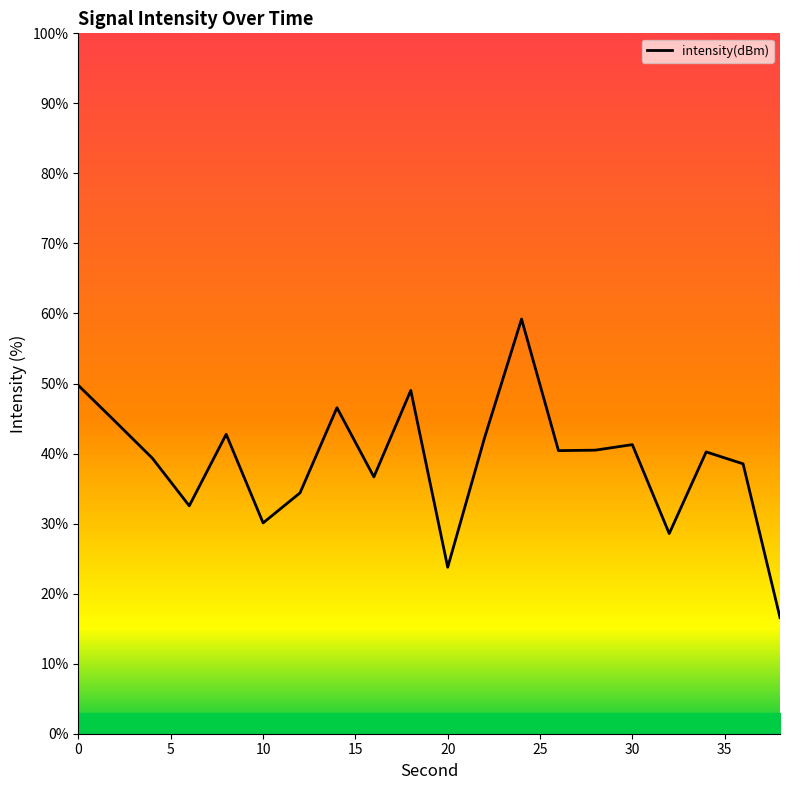

What is the maximum value shown in the chart?

59.2